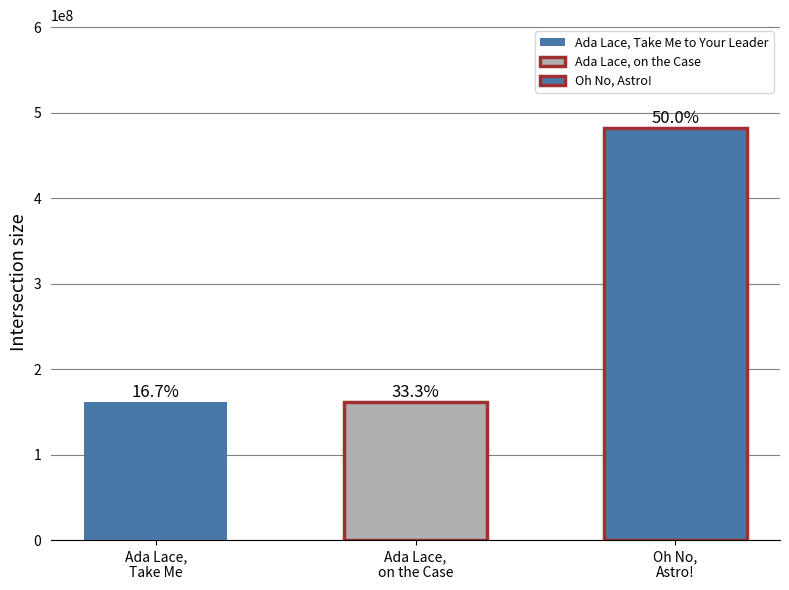

Rank the categories by value from highest to lowest.

Oh No, Astro!, Ada Lace, Take Me to Your Leader, Ada Lace, on the Case